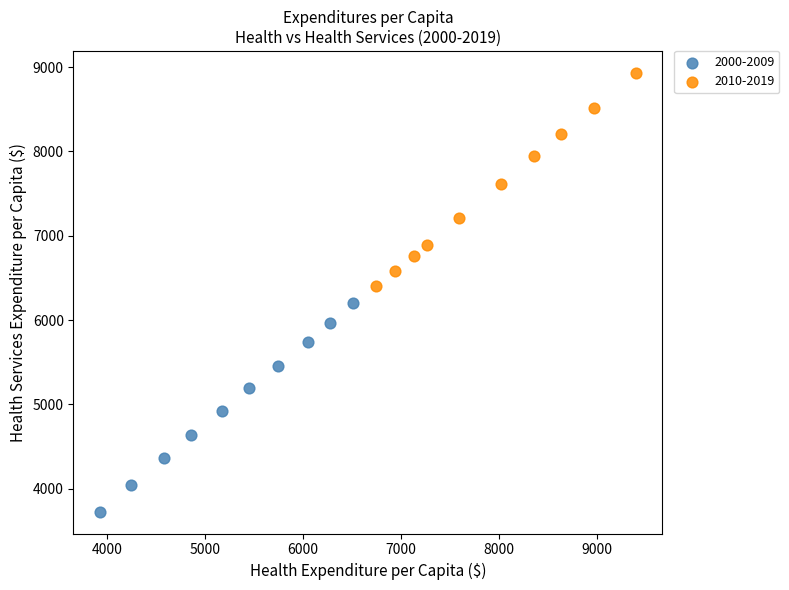

Which series reaches the maximum Y coordinate?

2010-2019